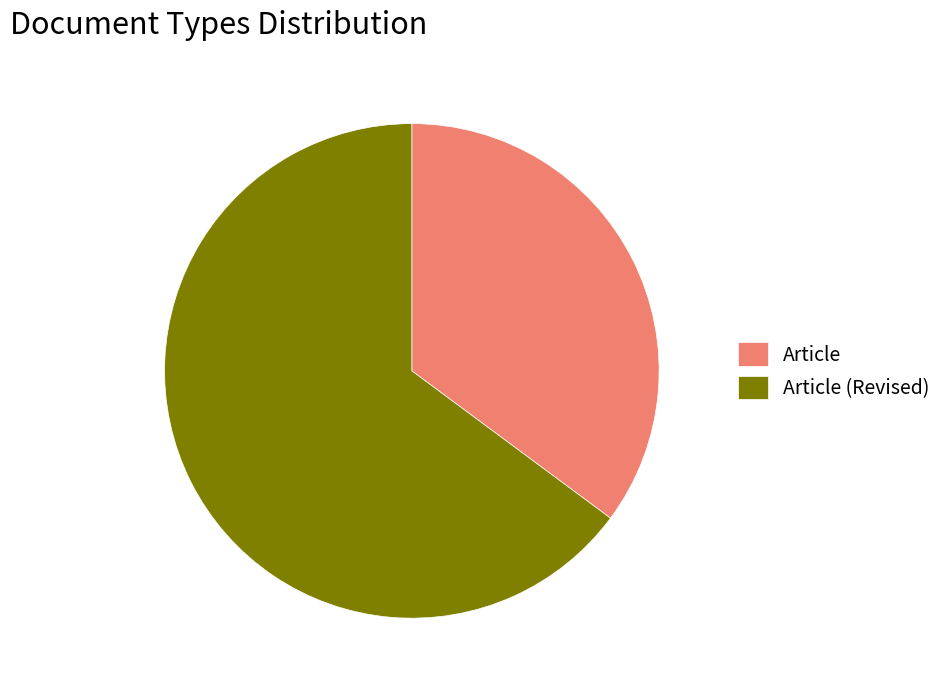

Is there any slice that represents more than half of the pie?

Yes